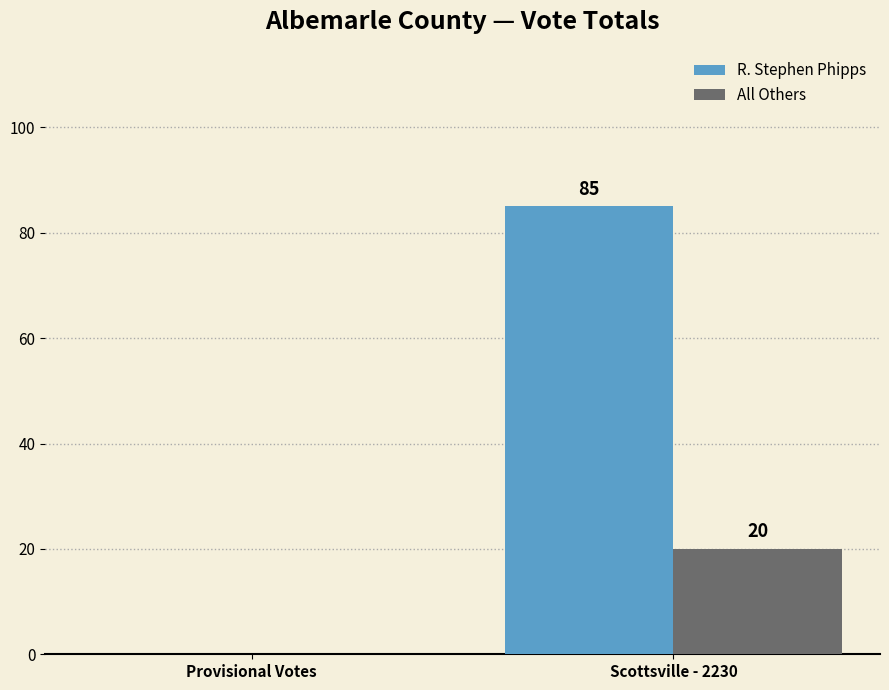

What value does the All Others series have at Scottsville - 2230, to the nearest 10?

20